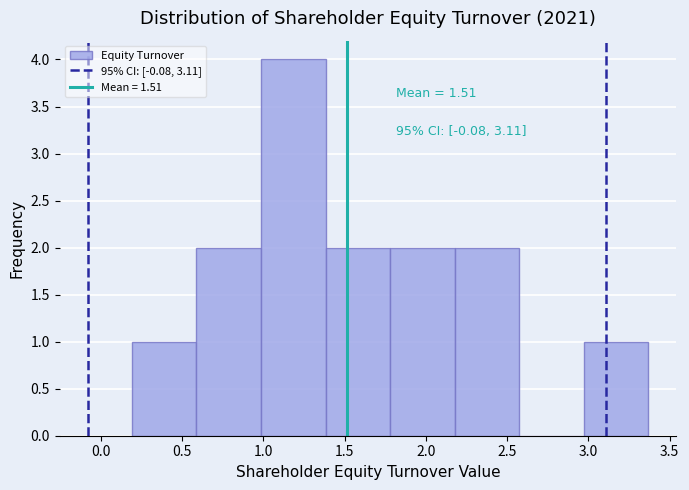

Over which range of the x-axis is the bar tallest?

1.00 to 1.40